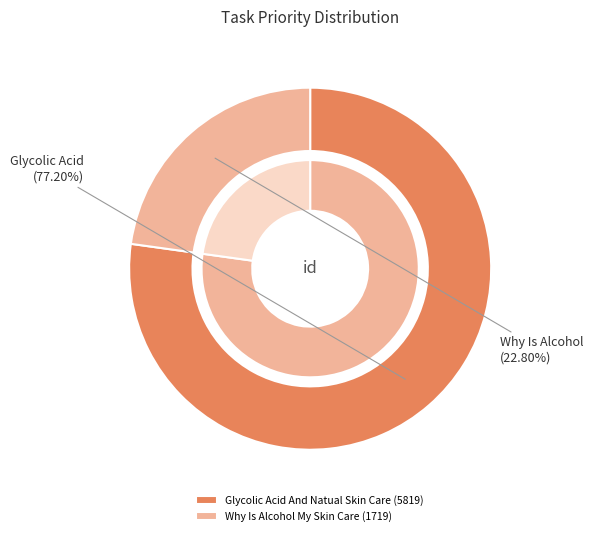

How many segments does this pie chart have?

2